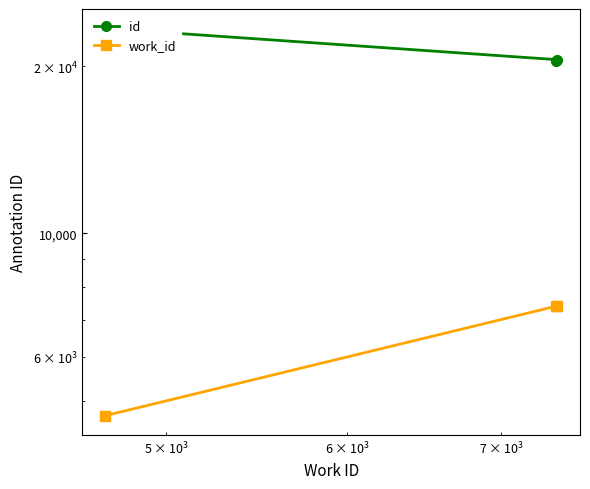

Is the value of work_id at 100 greater than the value of id at 100?

No